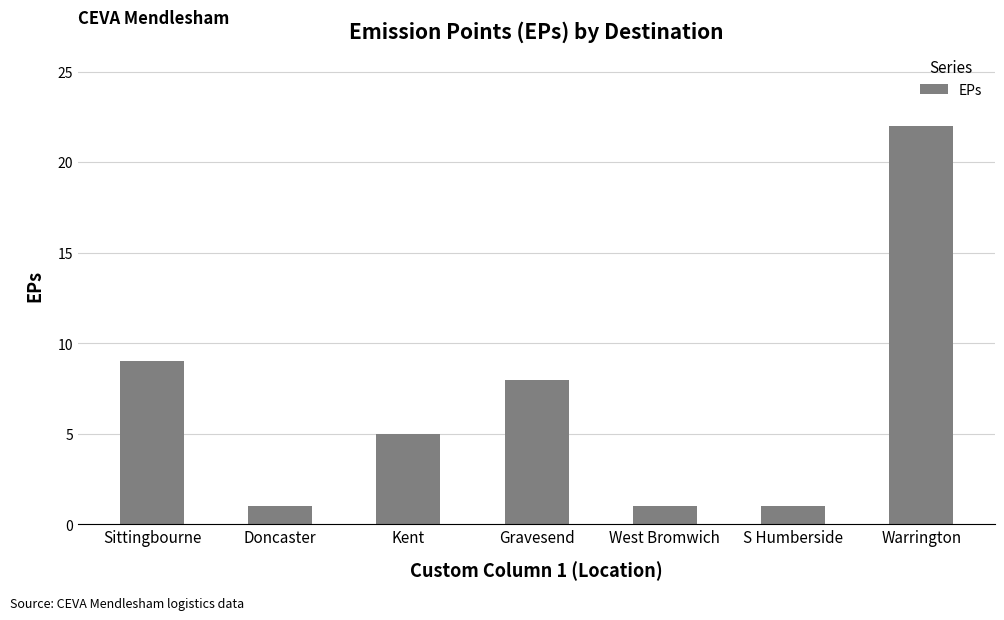

What is the smallest value displayed?

1